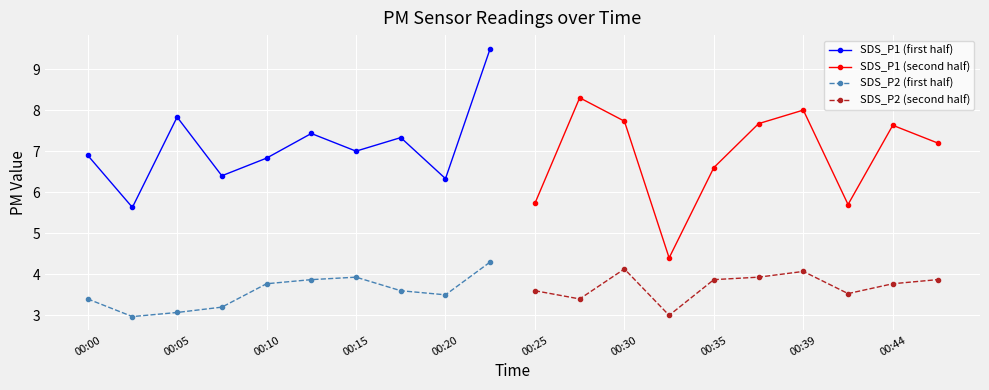

How many interior local peaks does the SDS_P1 (first half) series have?

3